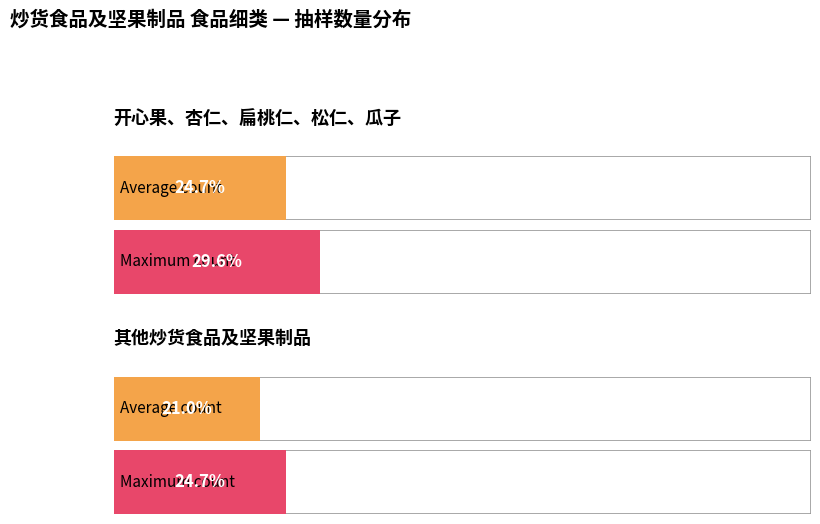

What is the ratio of the value at 开心果、杏仁、扁桃仁、松仁、瓜子 to the value at 其他炒货食品及坚果制品?

1.2